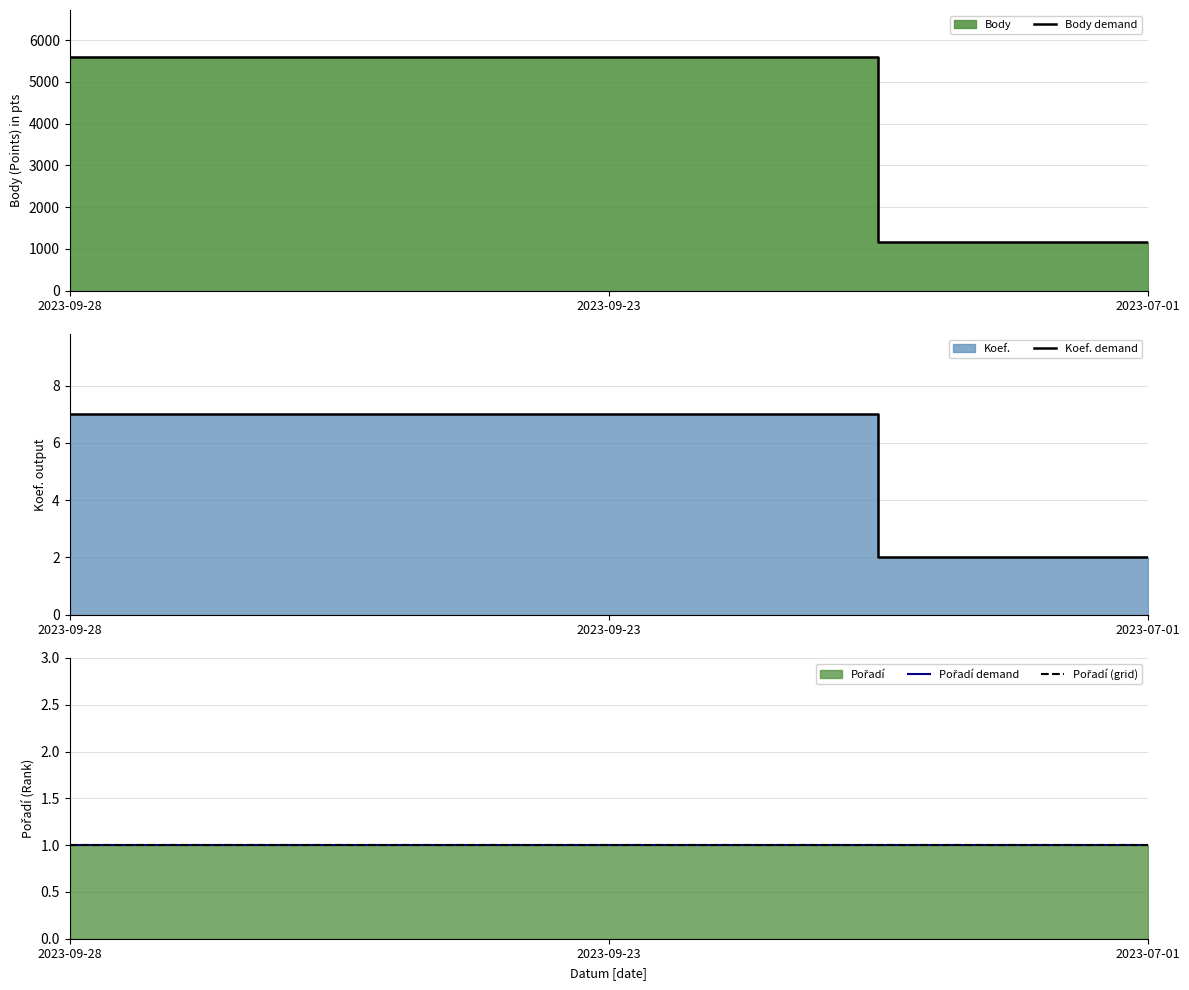

What is the difference between the second highest and minimum values in the Body demand series?

4444